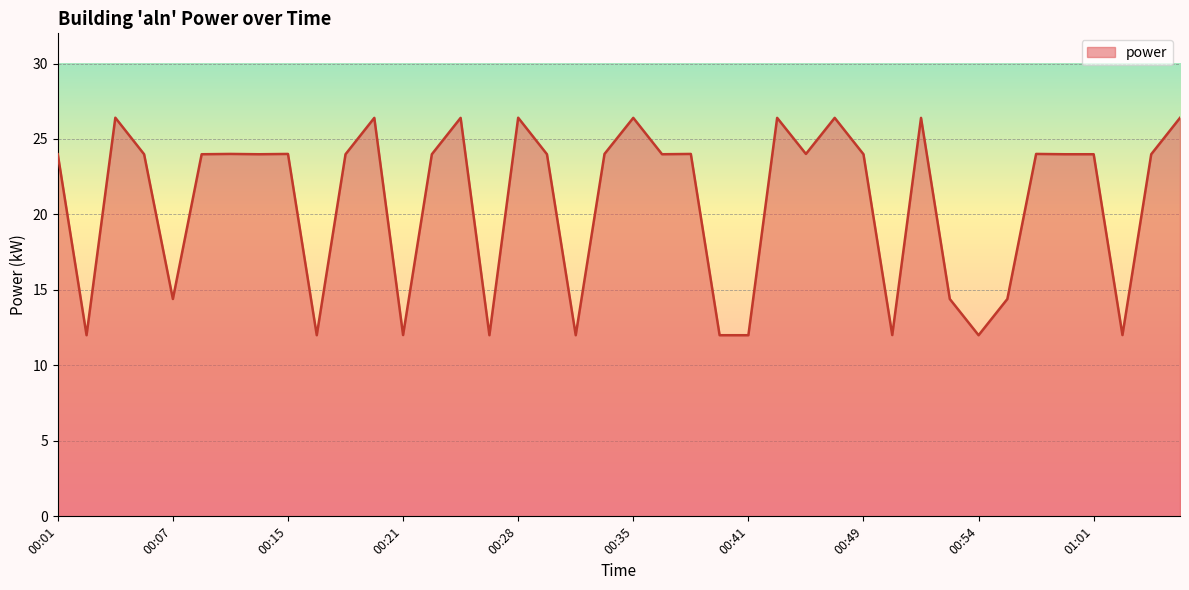

What is the minimum value shown in the chart?

12.0